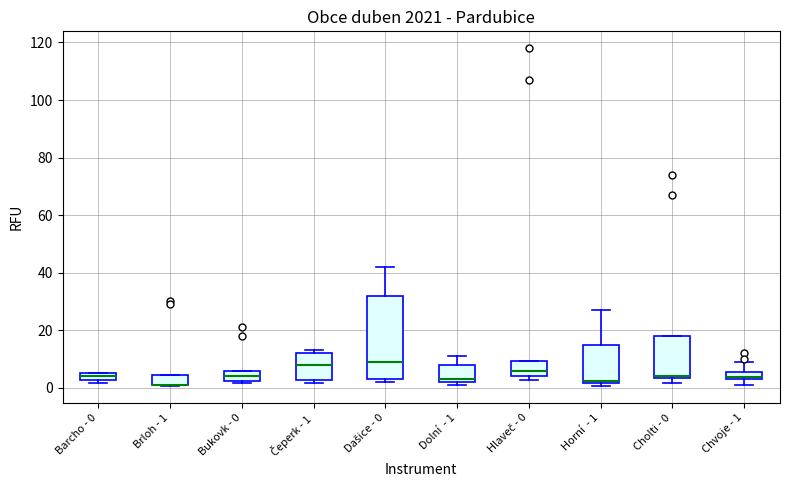

Where does the median line of the box for Hlaveč - 0 sit on the y-axis? The values are not printed on the chart, so give them approximately, as read against the axis.

6